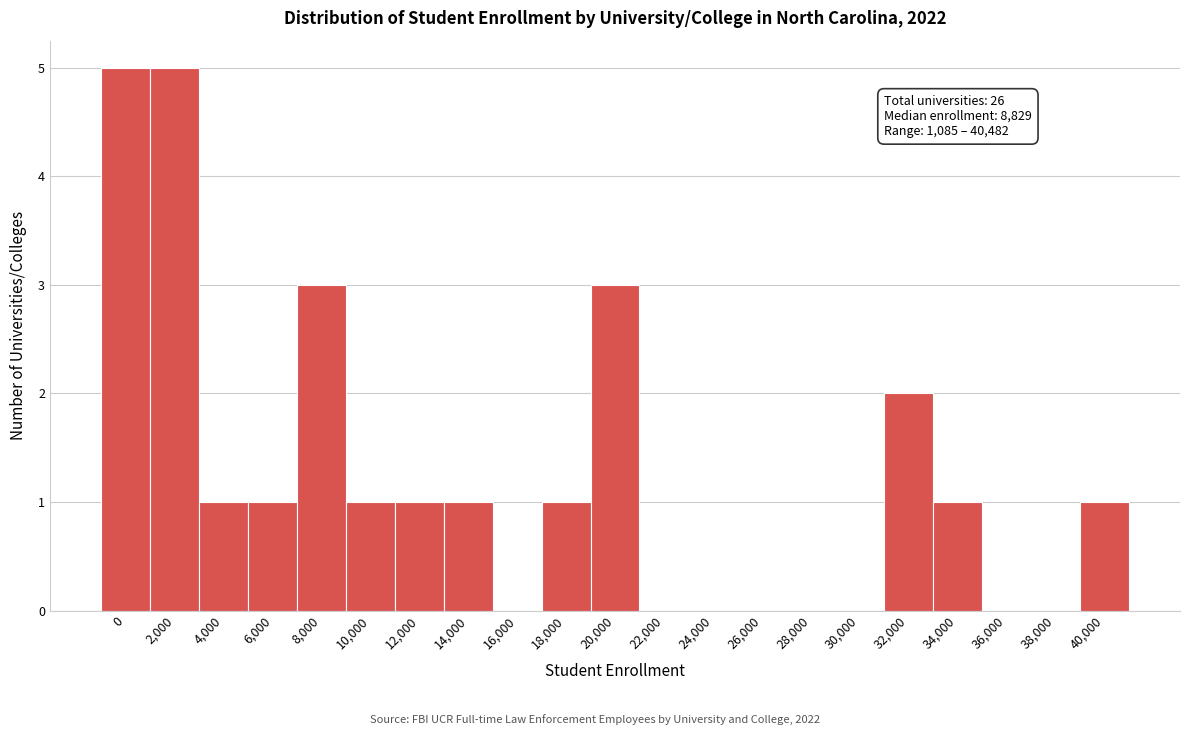

Reading right to left, extract all data points from this chart.

40,000=1	38,000=0	36,000=0	34,000=1	32,000=2	30,000=0	28,000=0	26,000=0	24,000=0	22,000=0	20,000=3	18,000=1	16,000=0	14,000=1	12,000=1	10,000=1	8,000=3	6,000=1	4,000=1	2,000=5	0=5